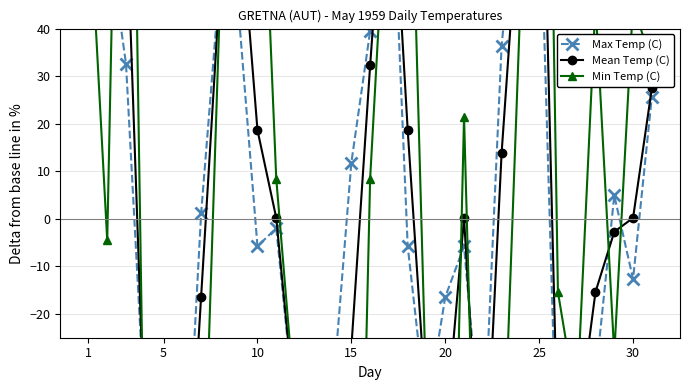

The Min Temp (C) series shows 45.3 at 23. True or false?

True